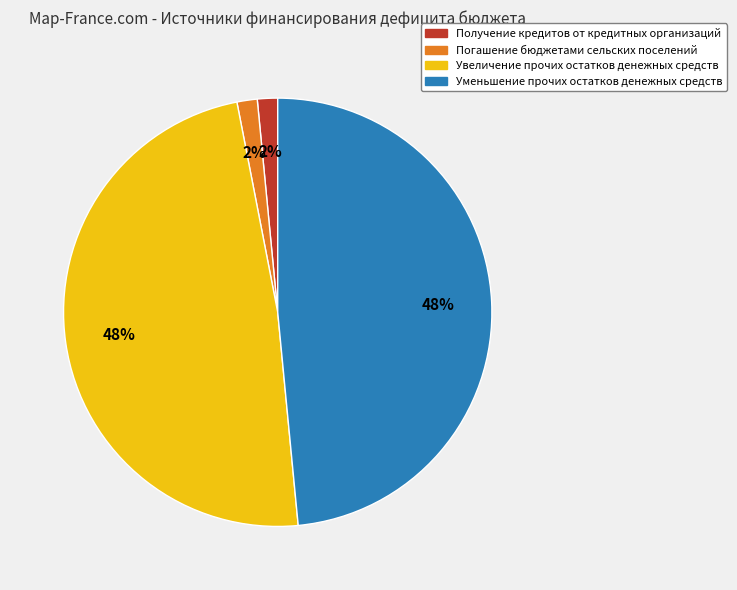

Is there any slice that represents more than half of the pie?

No